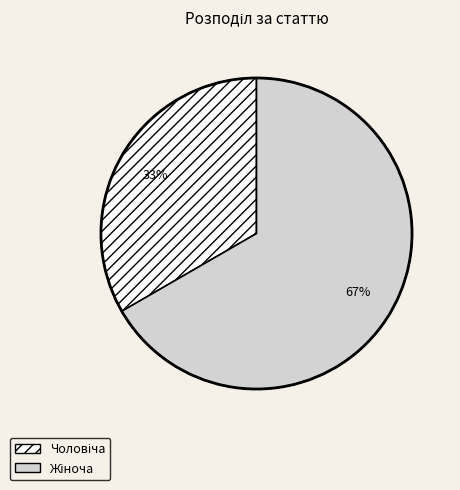

Is there any slice that represents more than half of the pie?

Yes